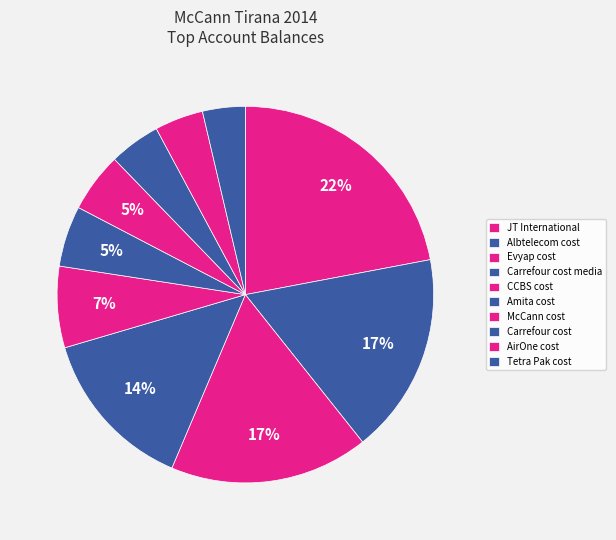

Rank the categories by value from highest to lowest.

JT International, Albtelecom cost, Evyap cost, Carrefour cost media, CCBS cost, Amita cost, McCann cost, Carrefour cost, AirOne cost, Tetra Pak cost